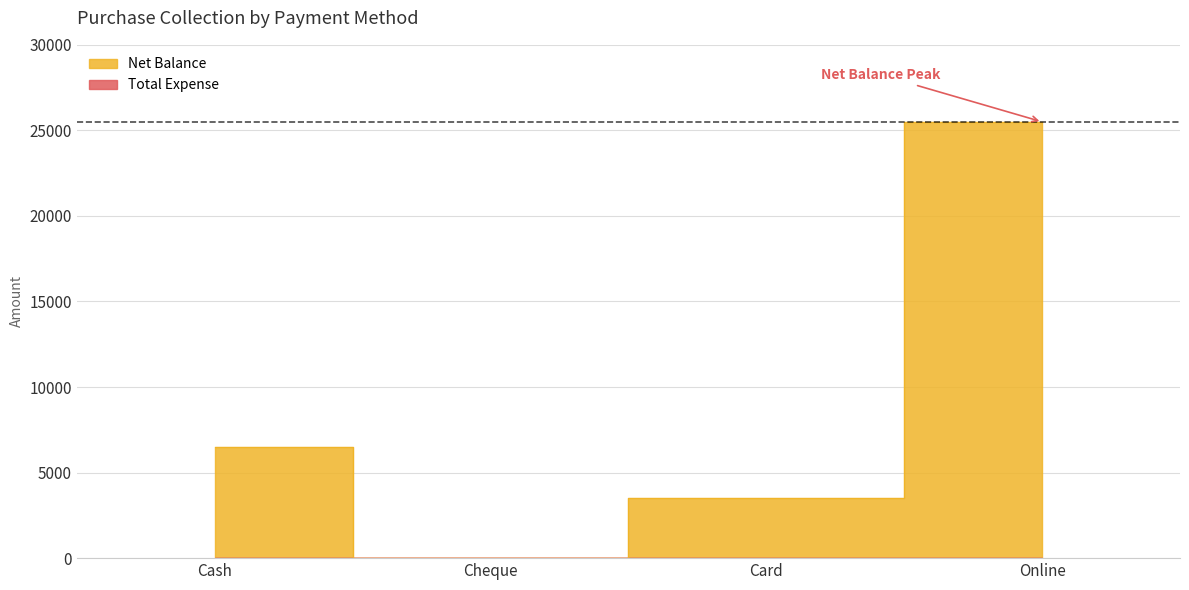

Reading left to right, what are all the values shown in this chart?

6500	0	3500	25500